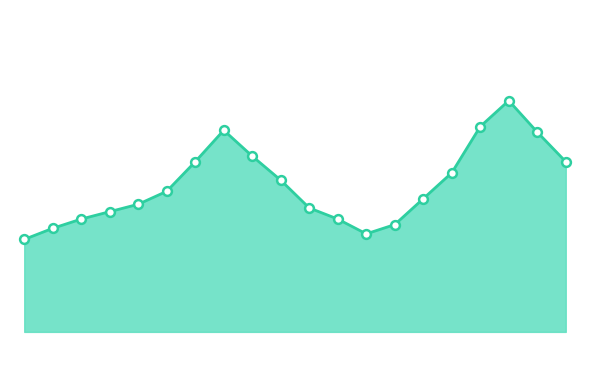

Is this an area chart (filled region under the line)?

Yes